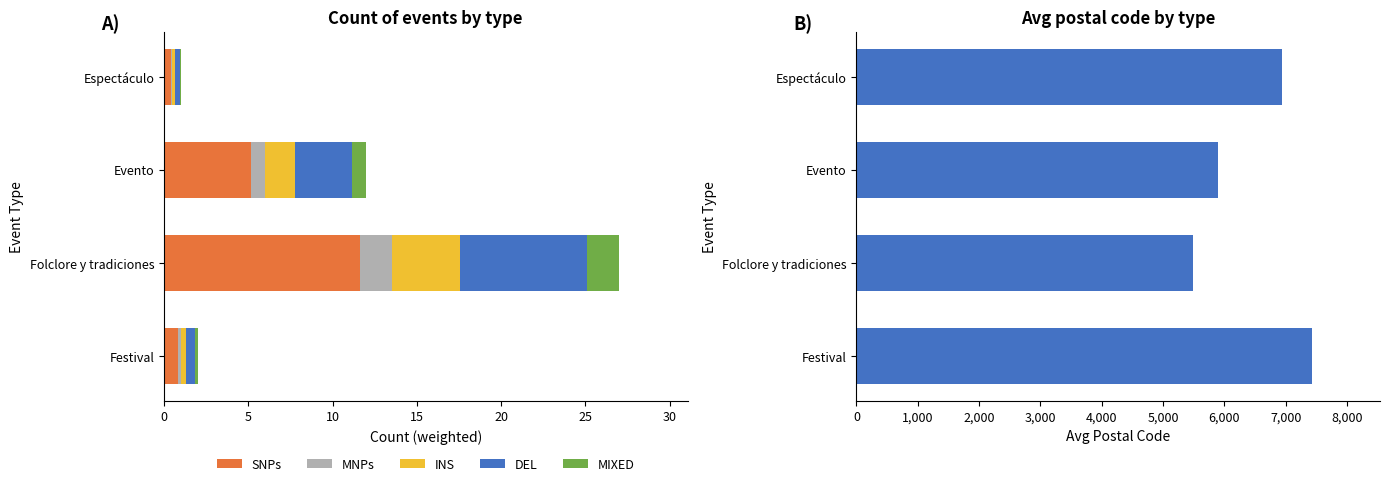

Where is SNPs nearest to the value 6?

Evento